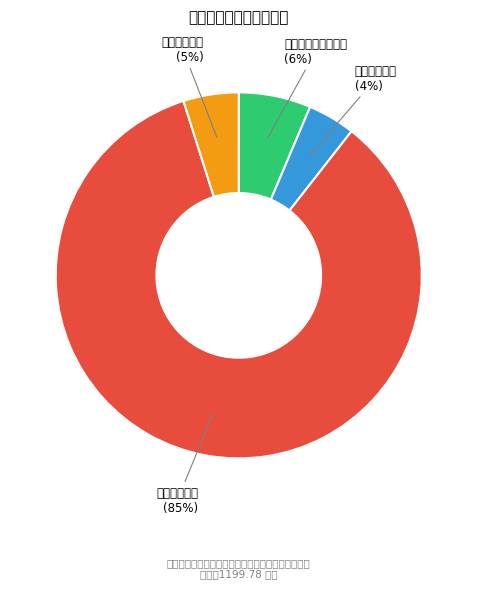

Do 住房保障支出 and 卫生健康支出 together represent more than half of the pie?

No